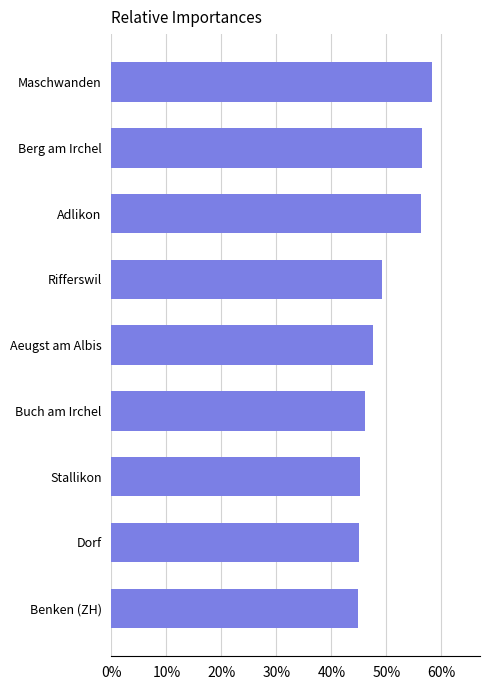

What value does the data have at Dorf?

45.0